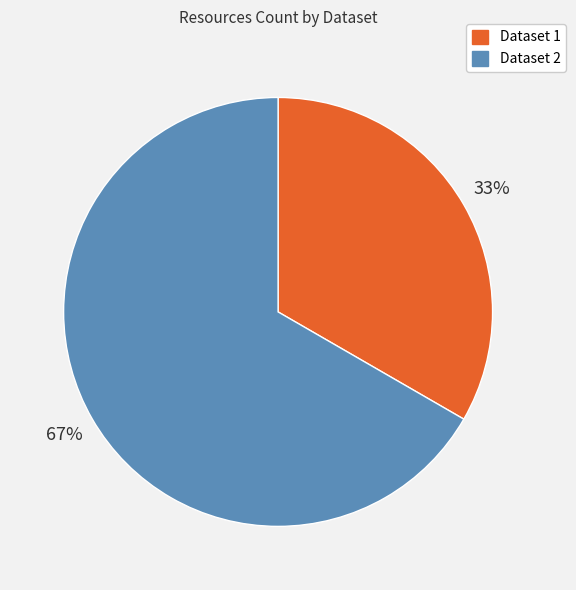

Is there a majority slice in this chart?

Yes